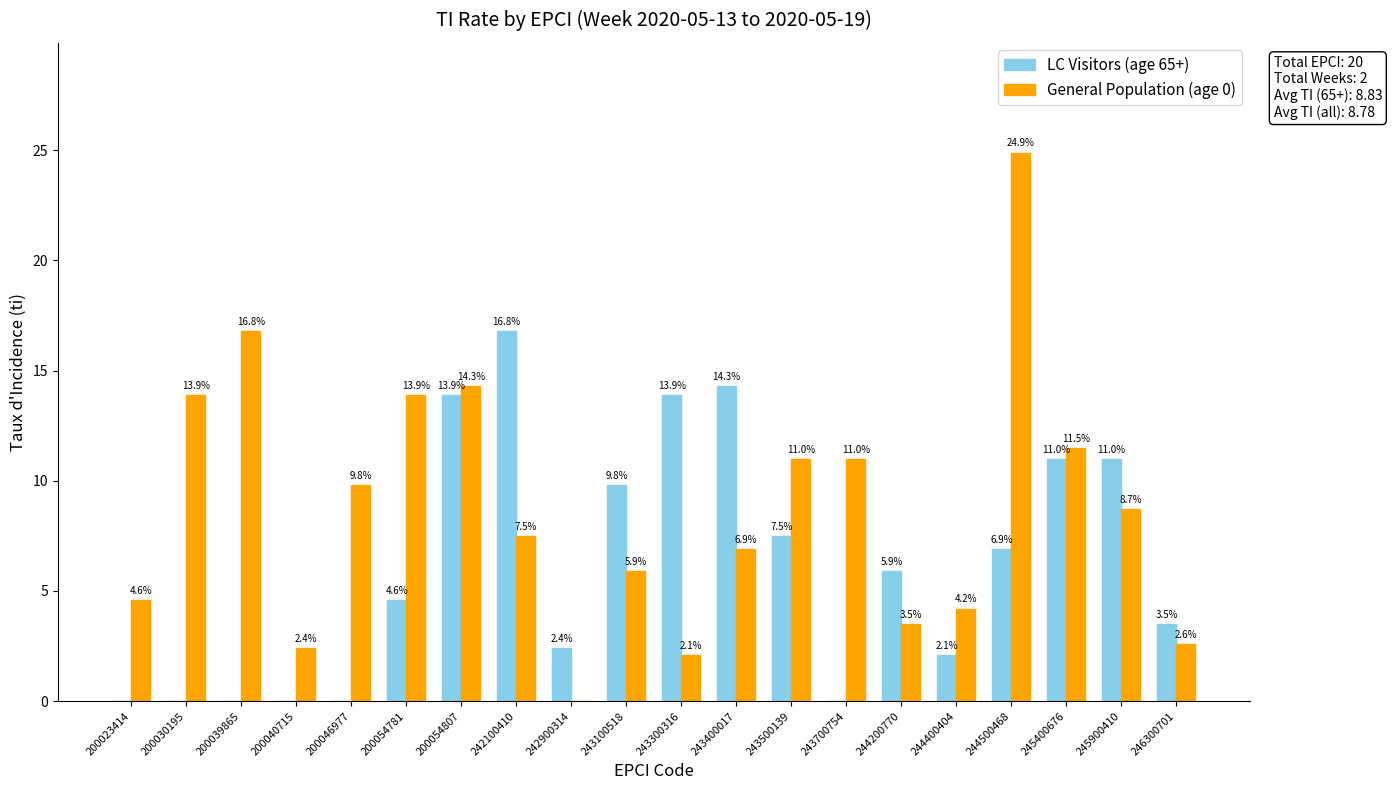

The value of General Population (age 0) at 200046977 is 5.4. True or false?

False